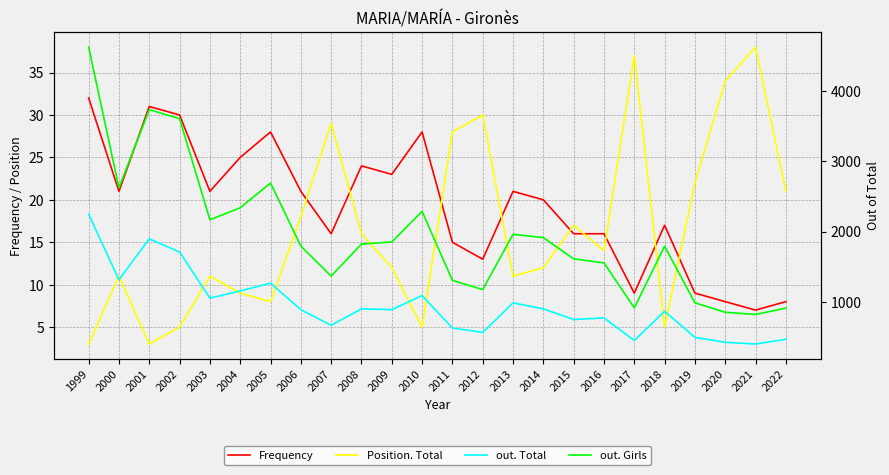

What is the smallest value displayed?

3